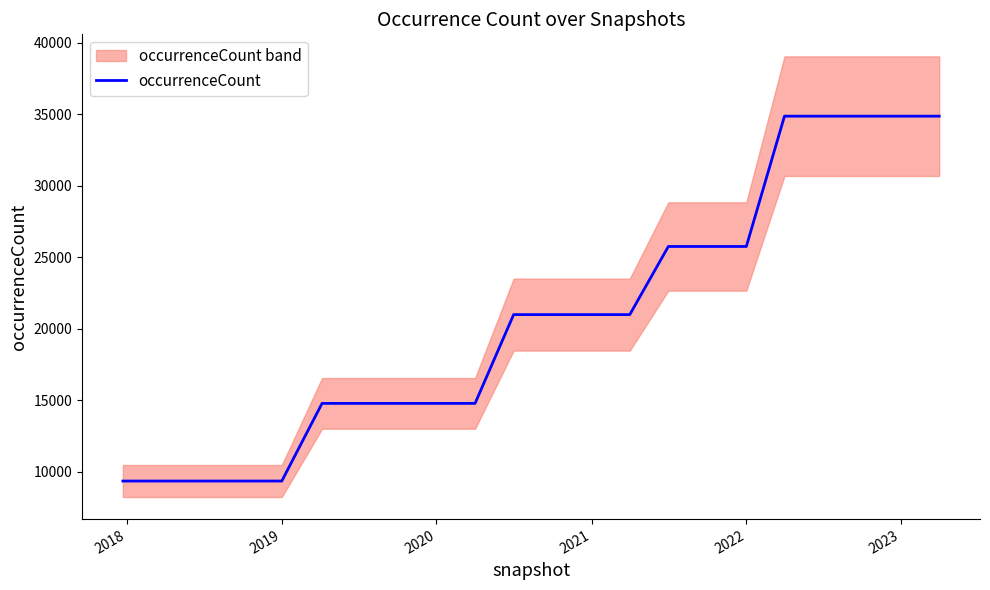

What is the average value?

20723